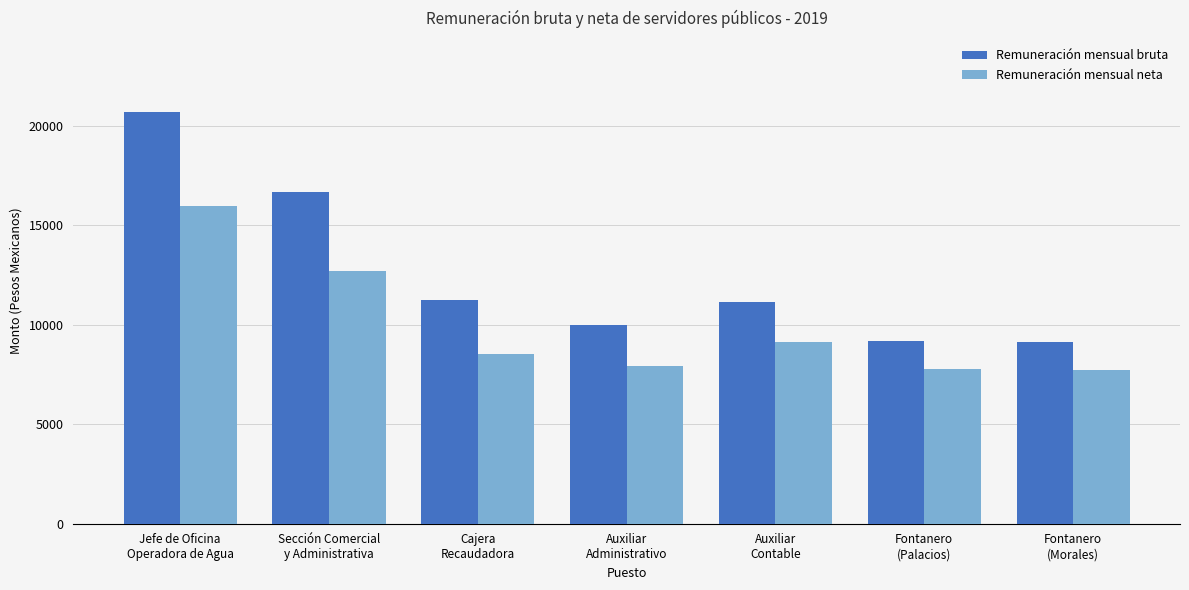

The Remuneración mensual bruta series shows 10010.0 at Auxiliar
Administrativo. True or false?

True